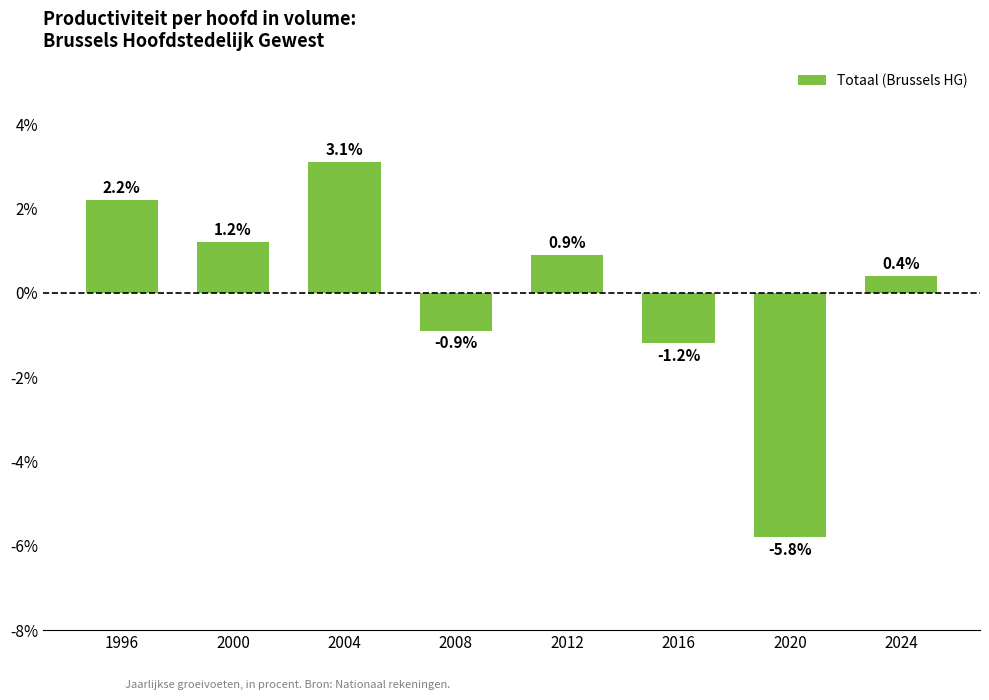

What is the sum of the values at 2016 and 1996?

1.0